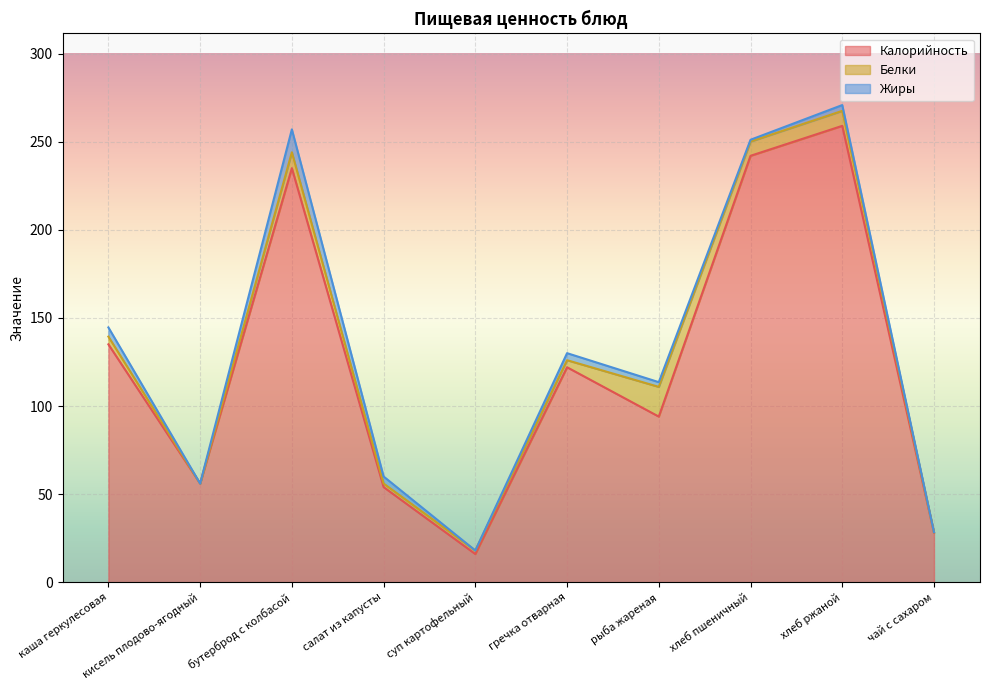

How many lines are shown in the chart?

3